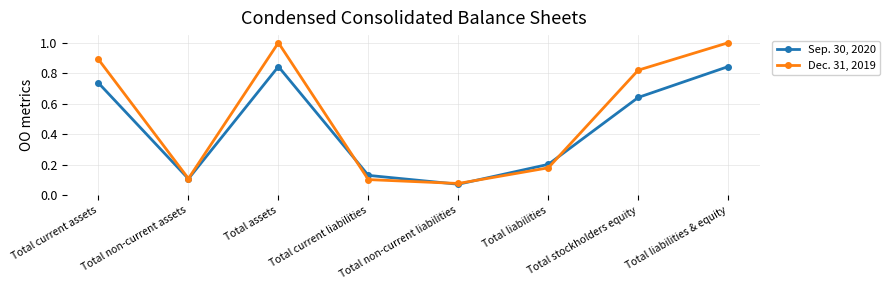

Which series has the widest spread of values?

Dec. 31, 2019